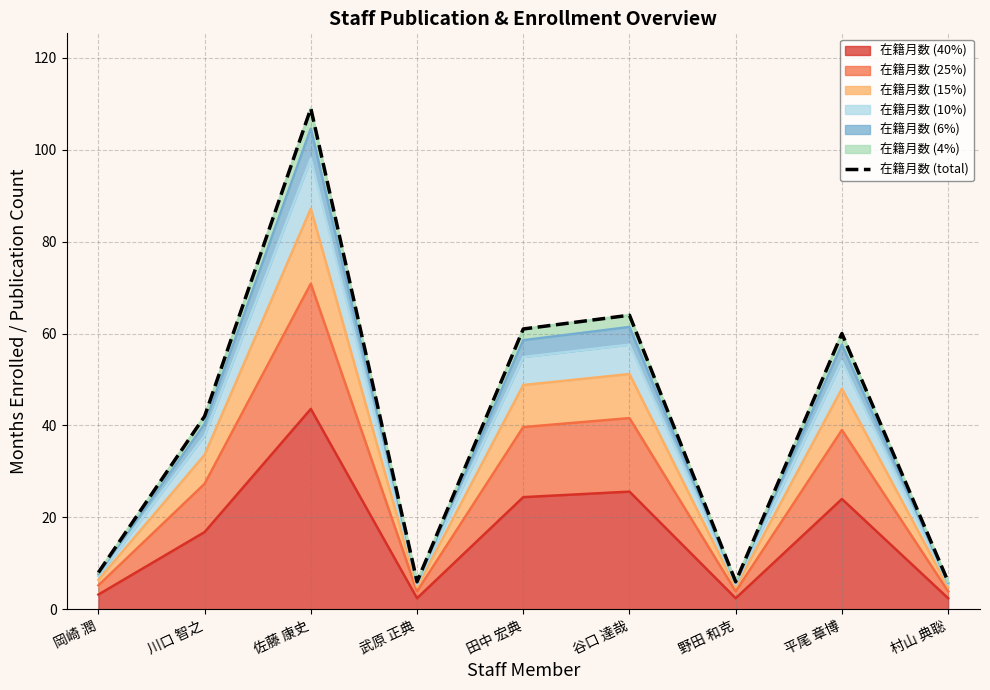

Rank the categories by value from lowest to highest.

武原 正典, 野田 和克, 村山 典聡, 岡崎 潤, 川口 智之, 平尾 章博, 田中 宏典, 谷口 達哉, 佐藤 康史